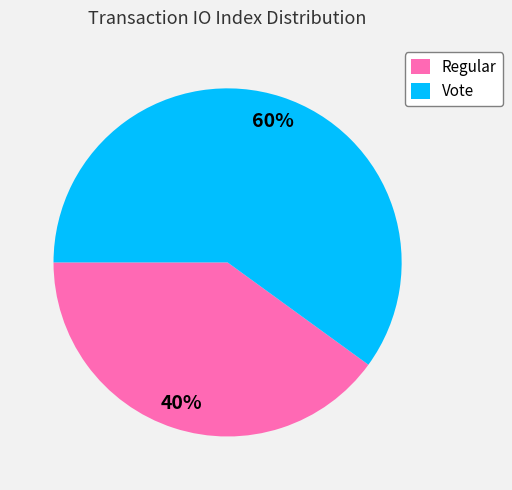

Rank the categories by value from highest to lowest.

Vote, Regular